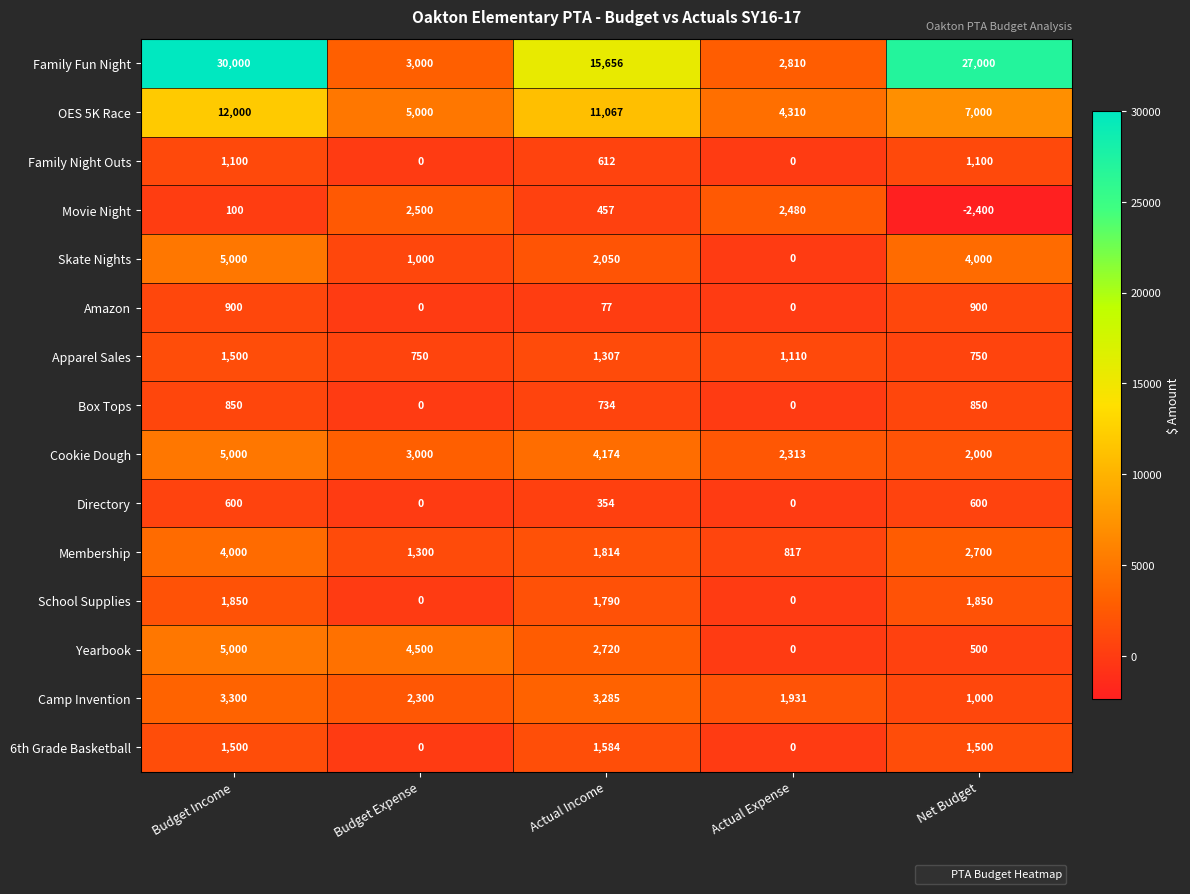

Which category has the lowest value across all series?

Net Budget